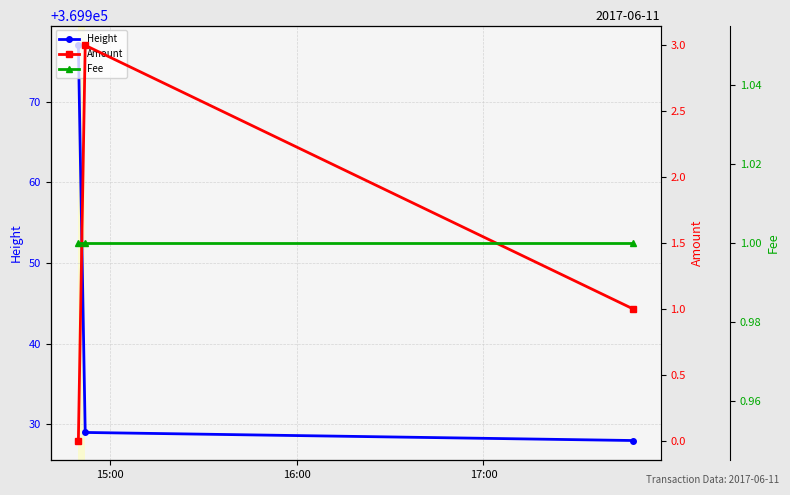

What is the greatest value displayed?

369977